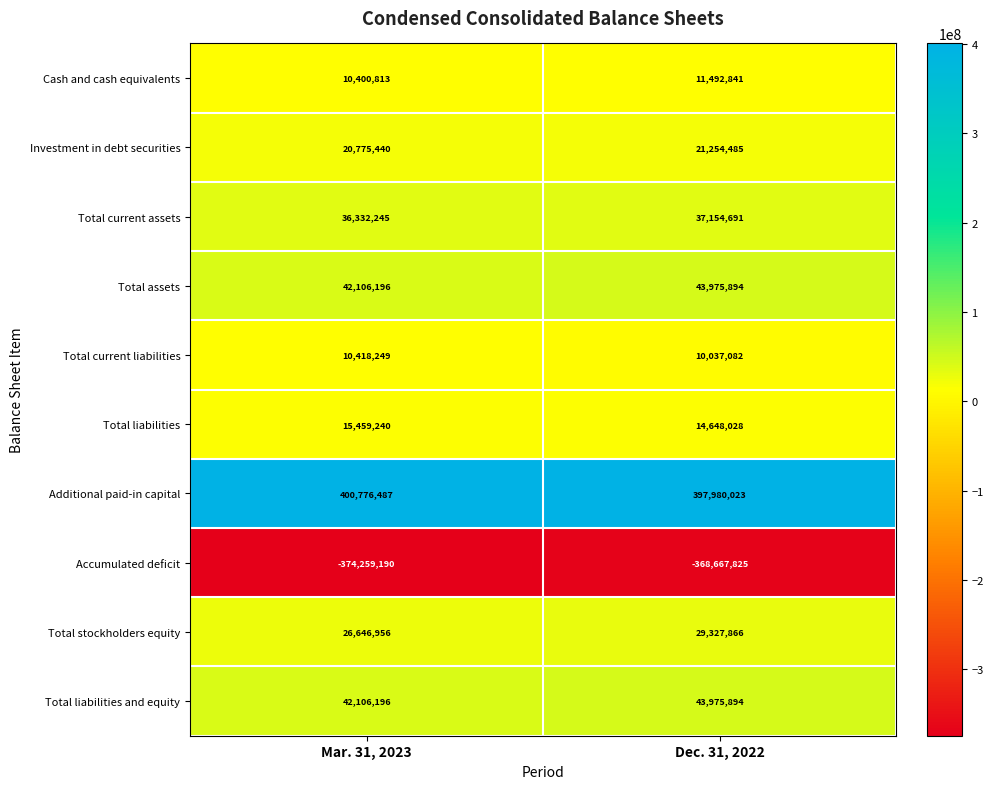

What is the average value of the Total assets series?

43041045